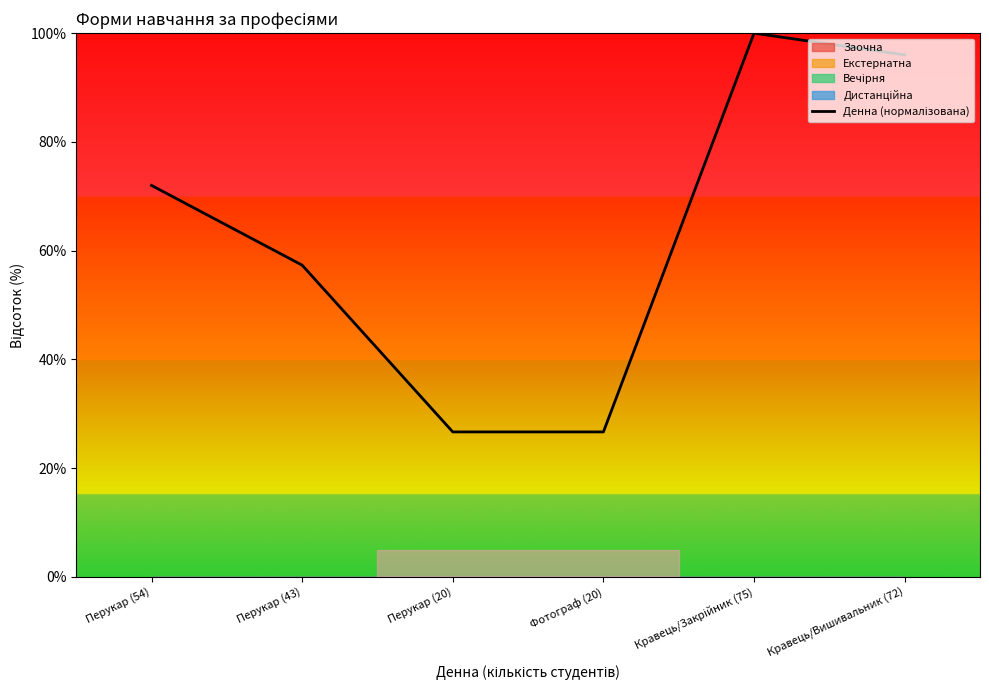

The chart shows a value of 96.0 at Кравець/Вишивальник (72). True or false?

True